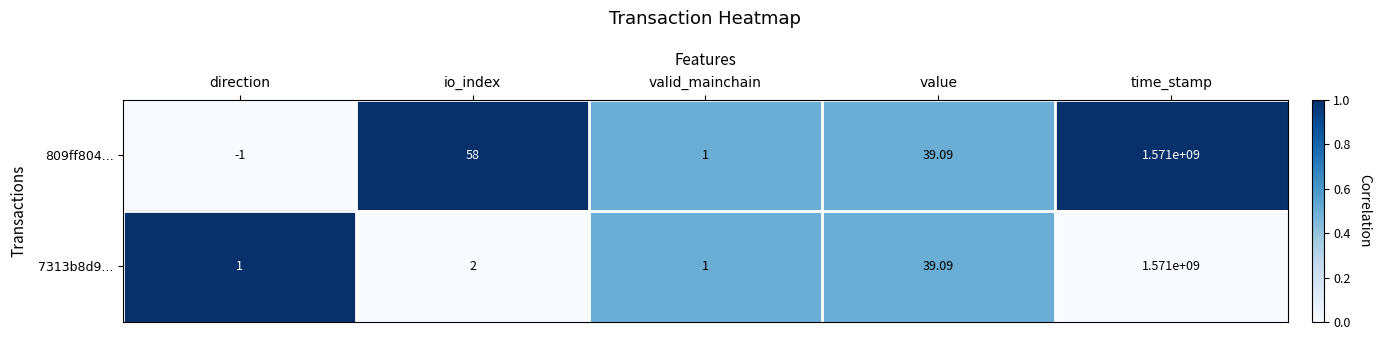

List the labels in order of 809ff804... value, largest first.

time_stamp, io_index, value, valid_mainchain, direction